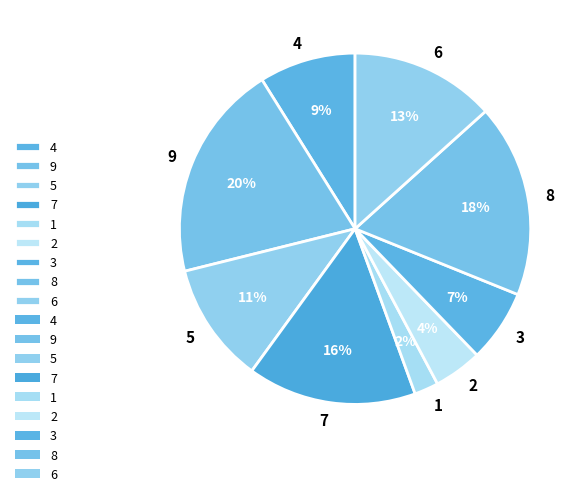

The 7 slice represents 16% of the pie. True or false?

True